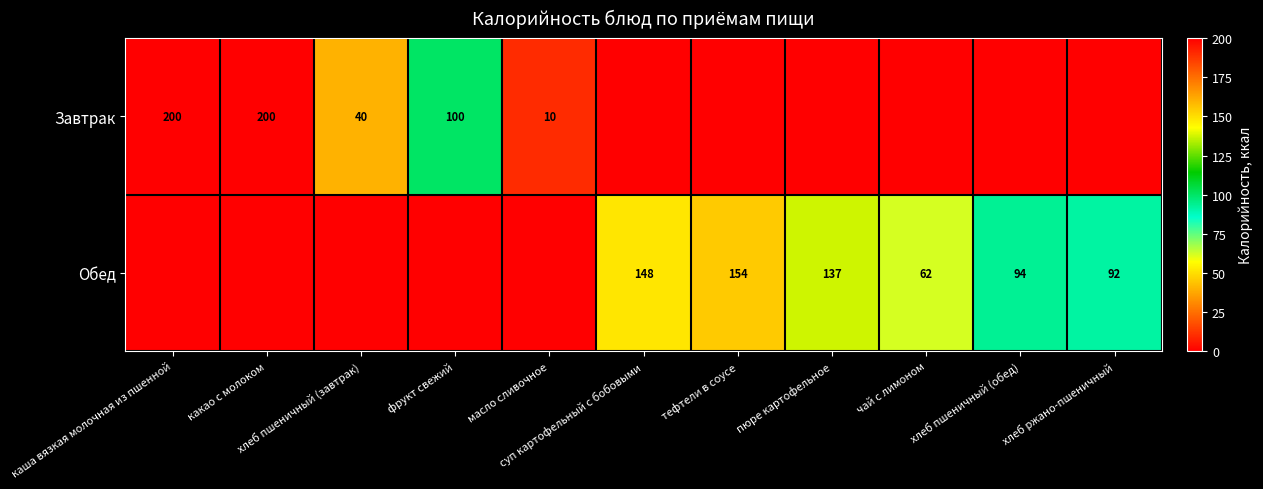

Read the Обед value at хлеб ржано-пшеничный.

91.6